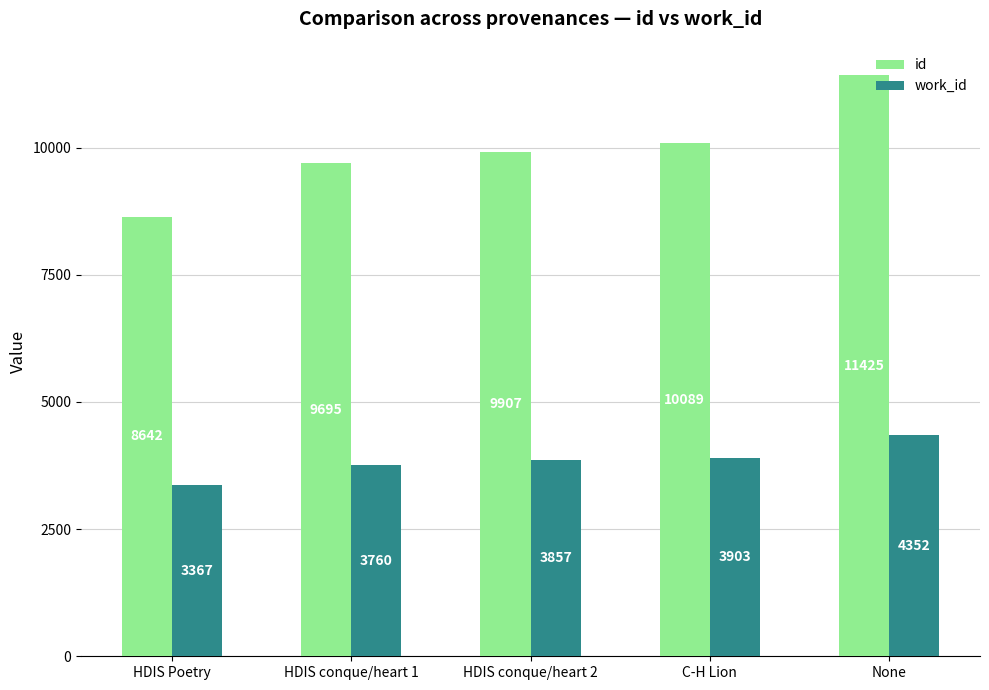

Are the bars grouped side by side (vs. stacked)?

Yes